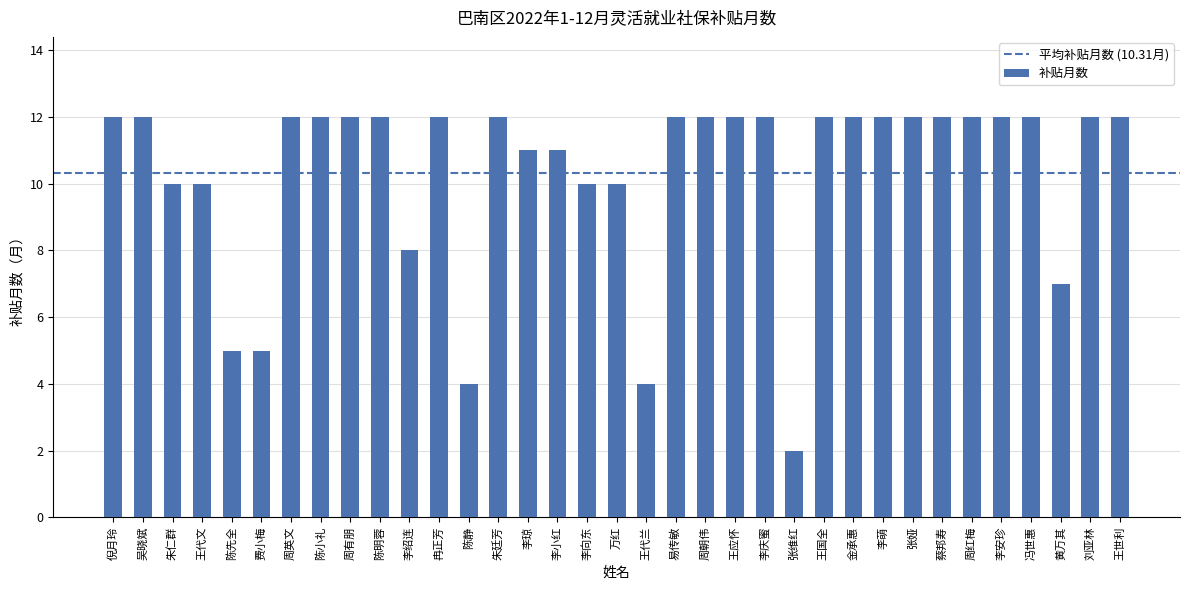

What is the maximum value shown in the chart?

12